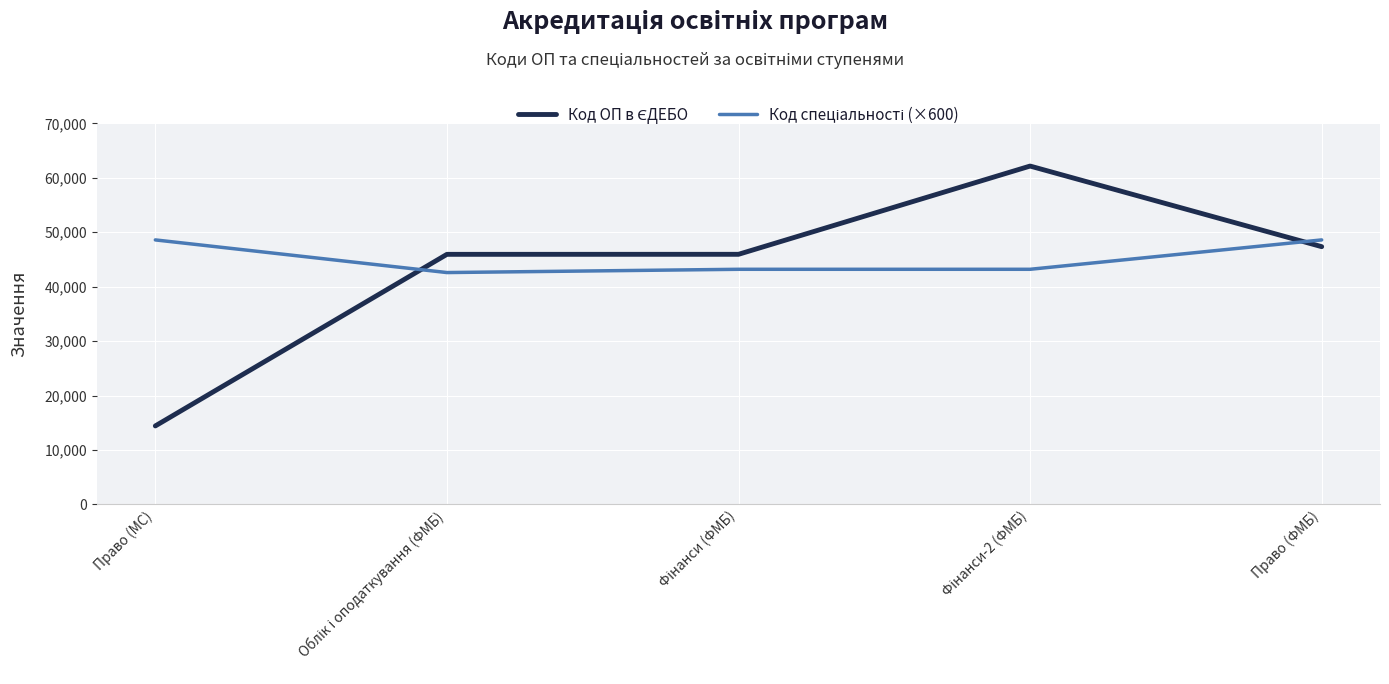

What is the smallest value displayed?

14411